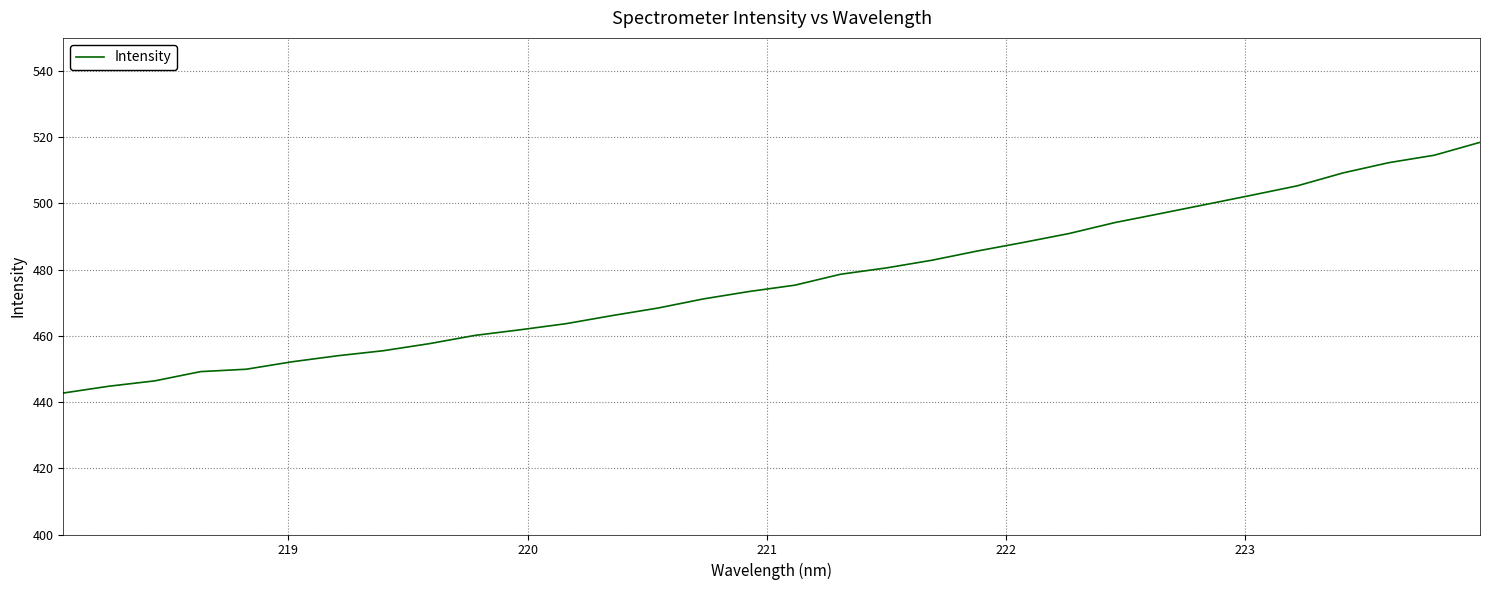

What is the difference between the maximum and minimum values?

75.7